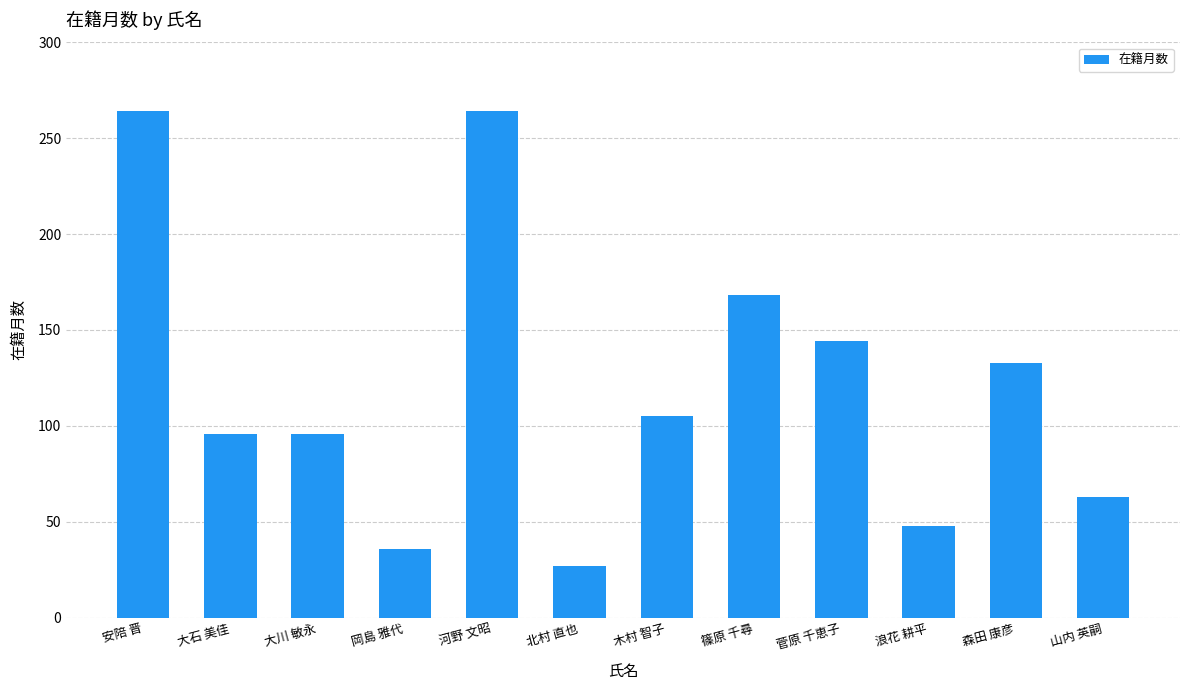

What is the value of the 12th bar from the left?

63